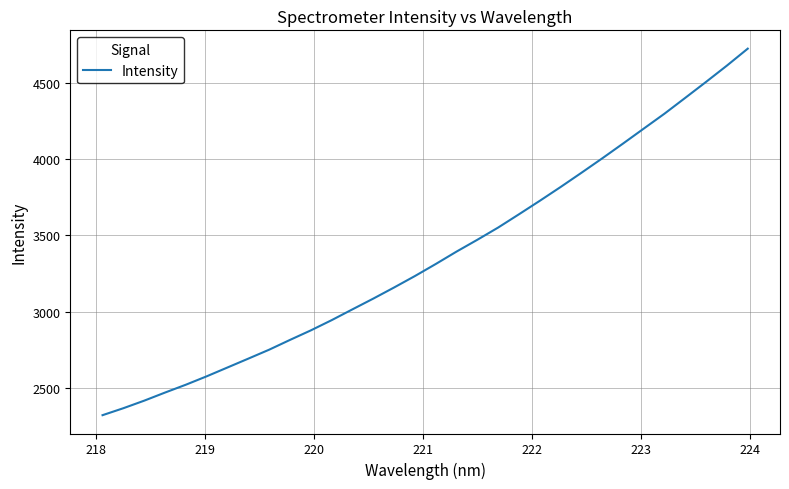

What is the smallest value displayed?

2321.9